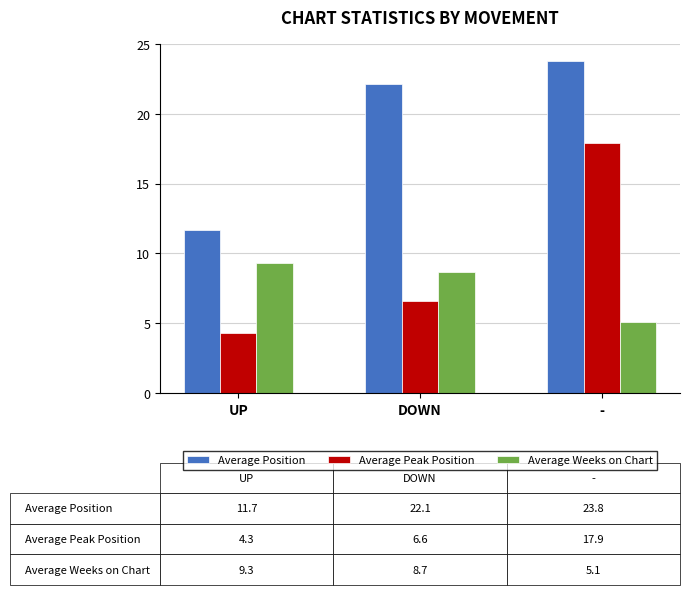

What value does the Average Weeks on Chart series have at DOWN?

8.7